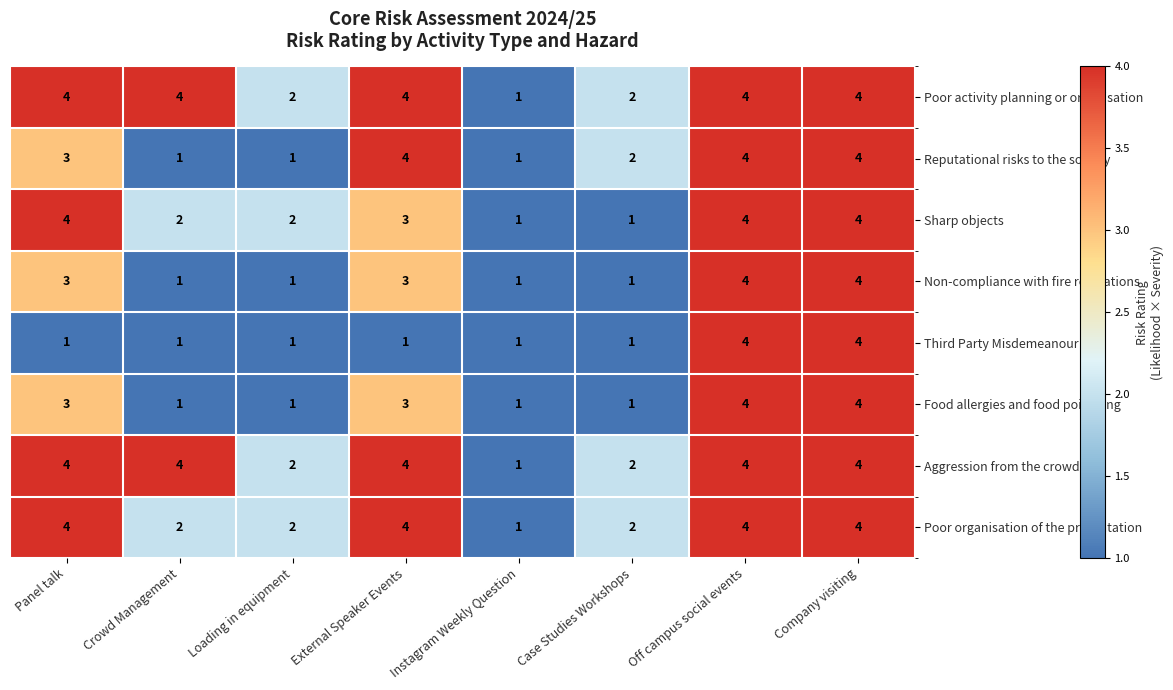

What is the difference between the Sharp objects values at Instagram Weekly Question and Panel talk?

3